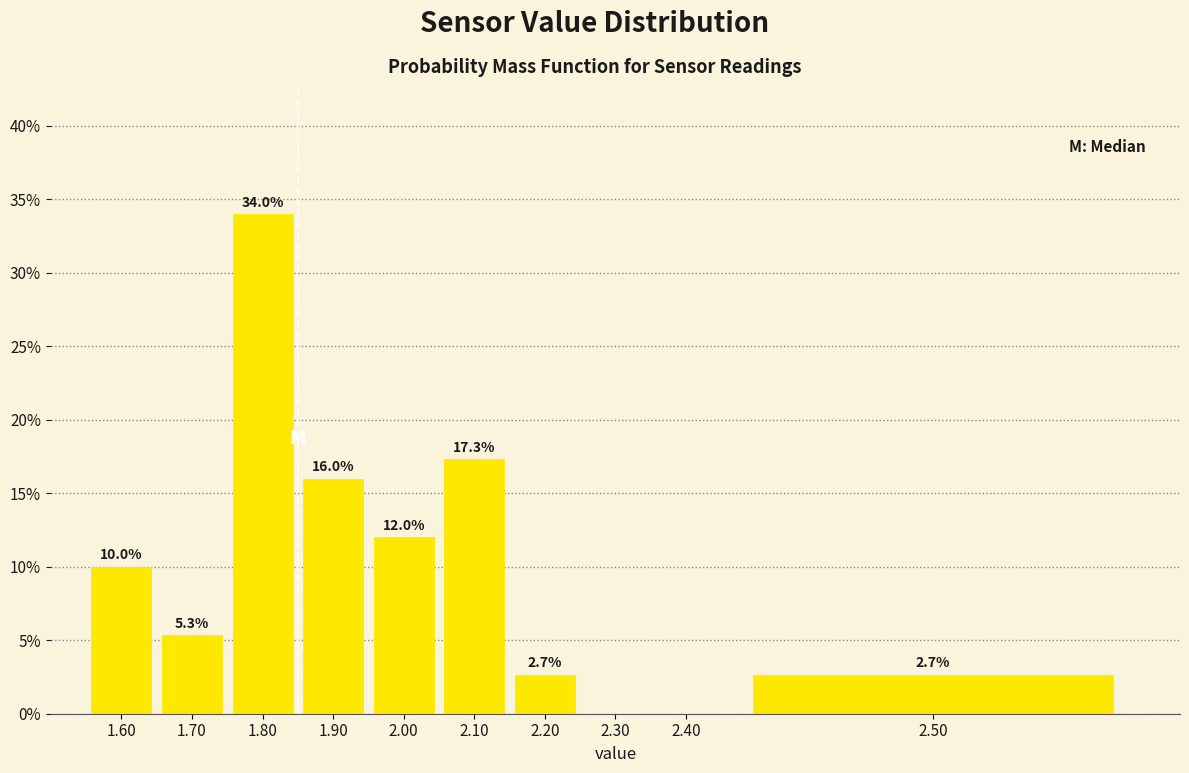

Reading left to right, what are all the values shown in this chart?

1.60=10.0	1.70=5.3	1.80=34.0	1.90=16.0	2.00=12.0	2.10=17.3	2.20=2.7	2.30=0.0	2.40=0.0	2.50=2.7